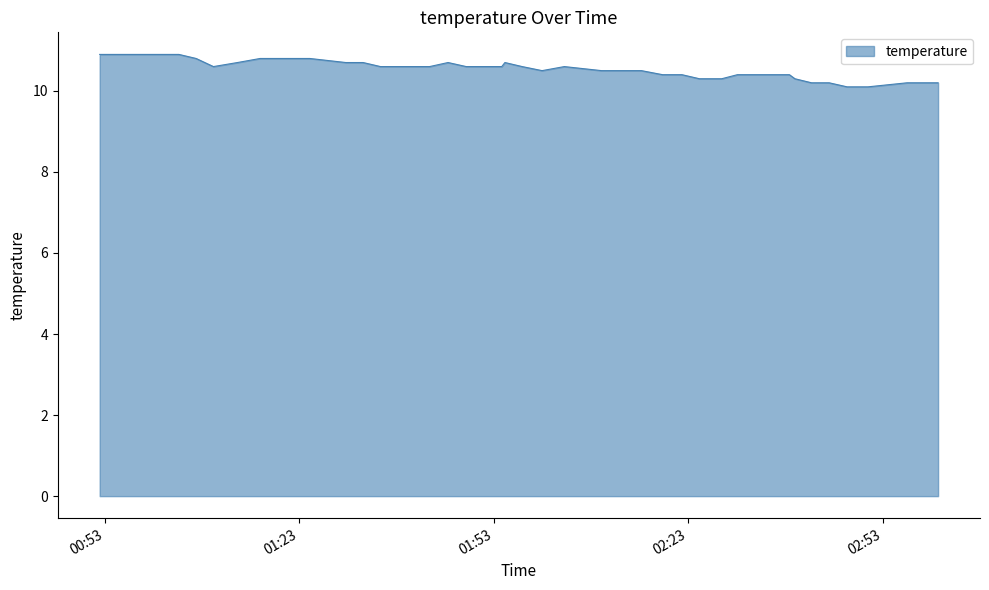

Reading right to left, transcribe all the data shown in this chart.

10.2	10.2	10.1	10.1	10.2	10.2	10.3	10.4	10.4	10.4	10.3	10.3	10.4	10.4	10.5	10.5	10.6	10.5	10.6	10.7	10.6	10.6	10.7	10.6	10.6	10.6	10.6	10.7	10.7	10.8	10.8	10.8	10.8	10.7	10.6	10.8	10.9	10.9	10.9	10.9